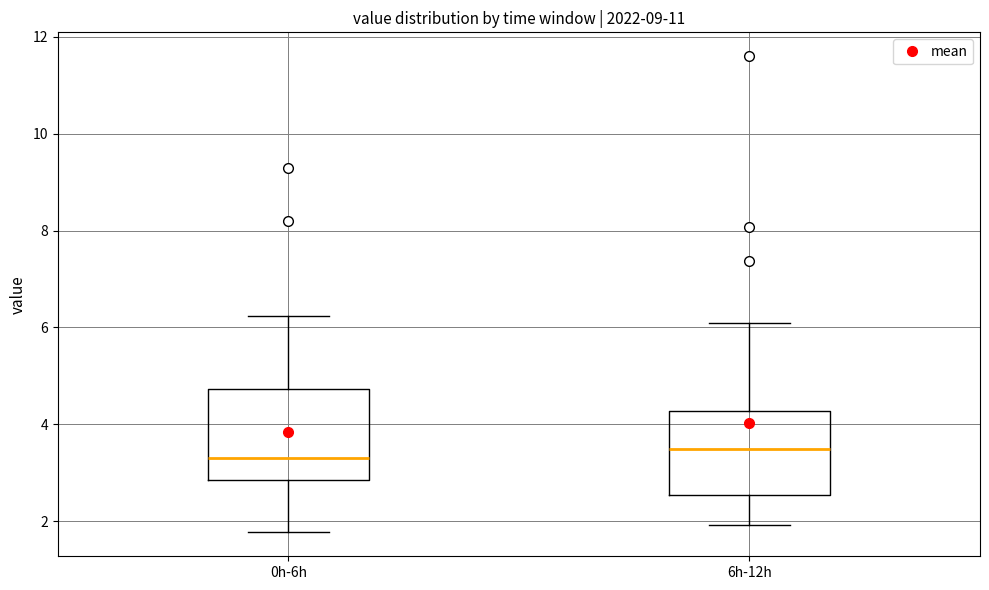

Reading left to right, transcribe this box plot: for each box, give where its median line is, the range the box spans, and where its two whiskers end, as read against the y-axis. The values are not printed on the chart, so give them approximately, as read against the axis.

0h-6h: median 3.4, box 2.8 to 4.8, whiskers 1.8 to 6.2
6h-12h: median 3.6, box 2.6 to 4.2, whiskers 2.0 to 6.2